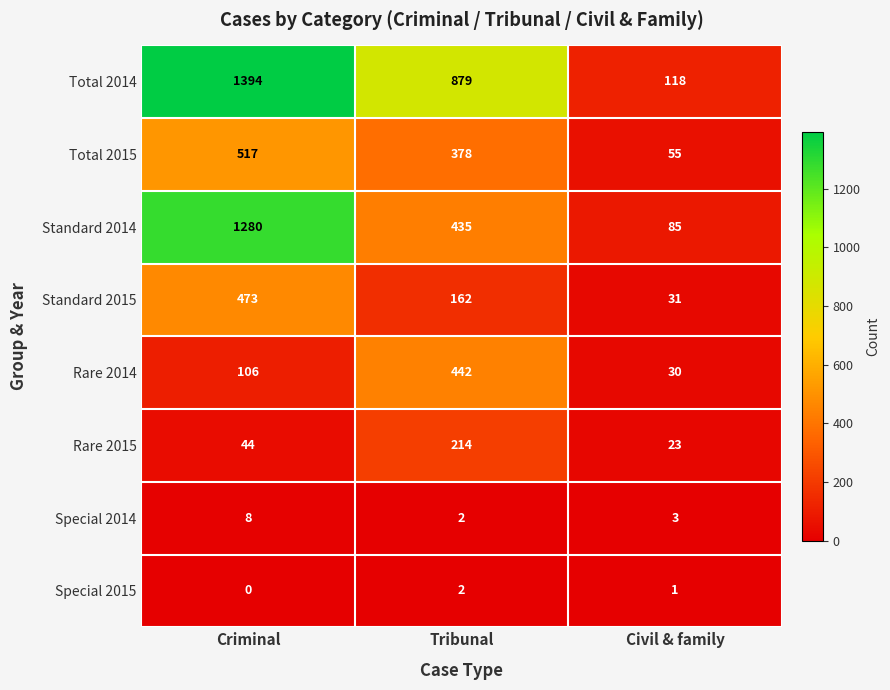

What is the difference between the maximum and second lowest values in the Standard 2014 series?

845